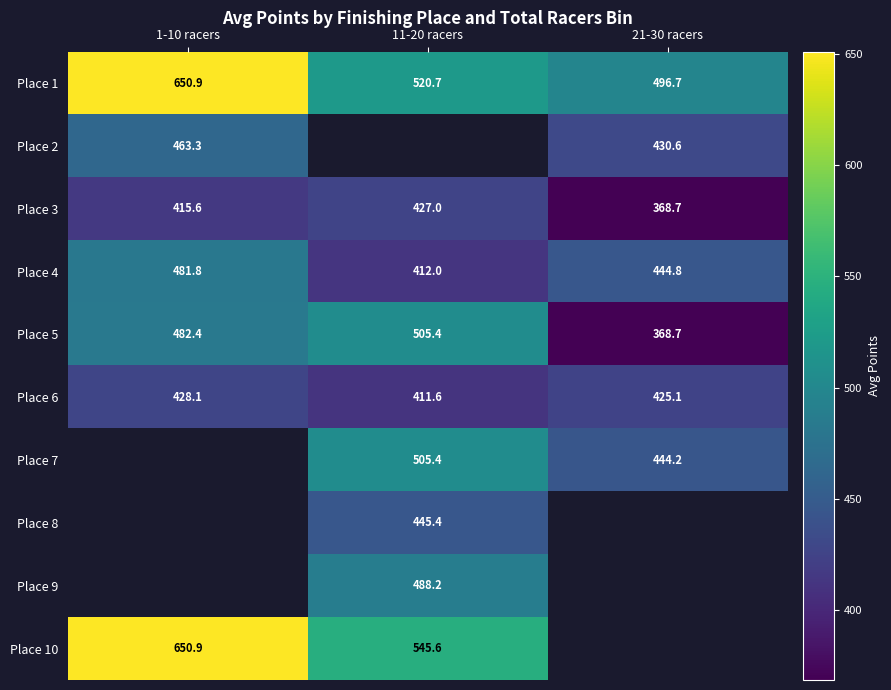

At which category does the chart reach its minimum across all series?

21-30 racers